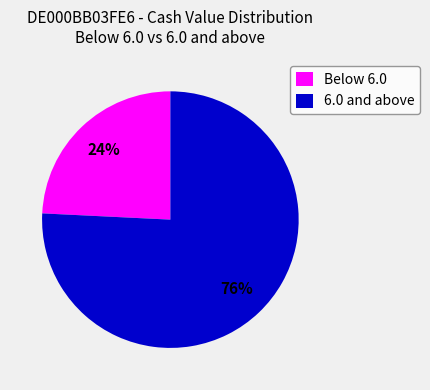

Do Below 6.0 and 6.0 and above together represent more than half of the pie?

Yes